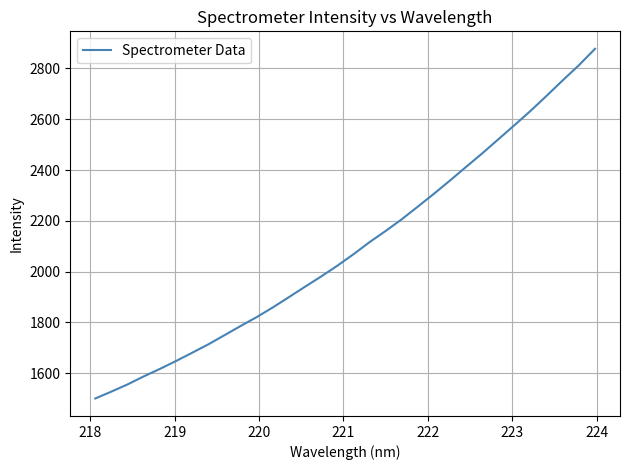

What is the maximum value shown in the chart?

2877.4